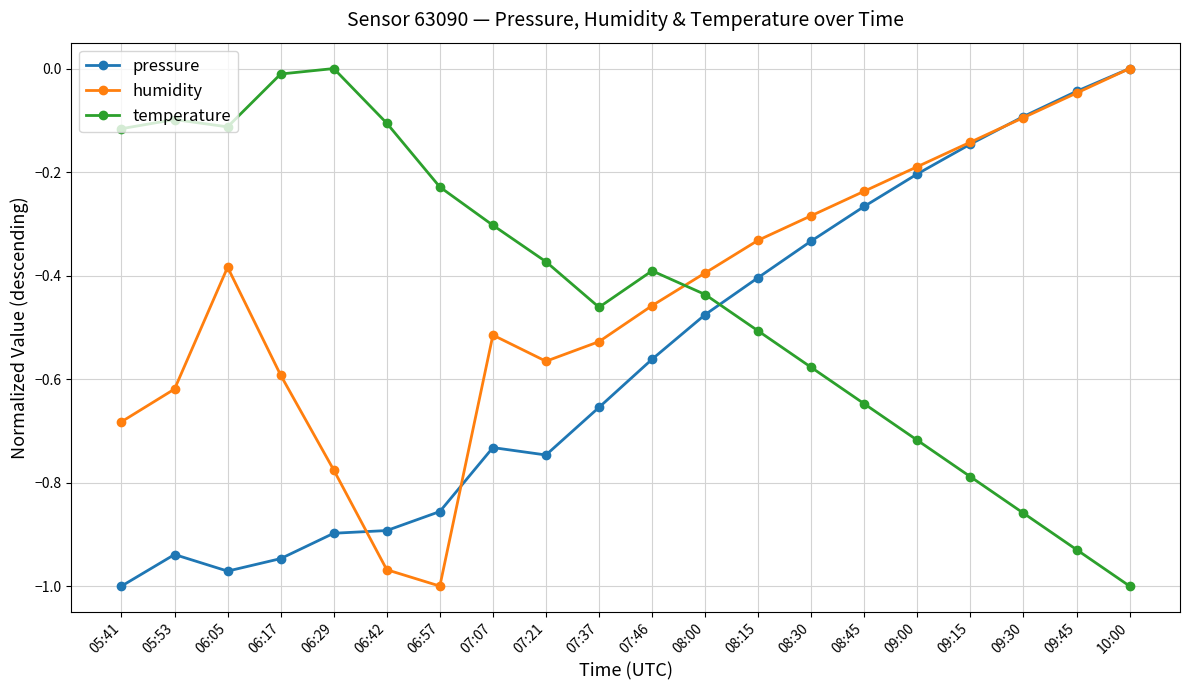

Count the number of data series in this chart.

3